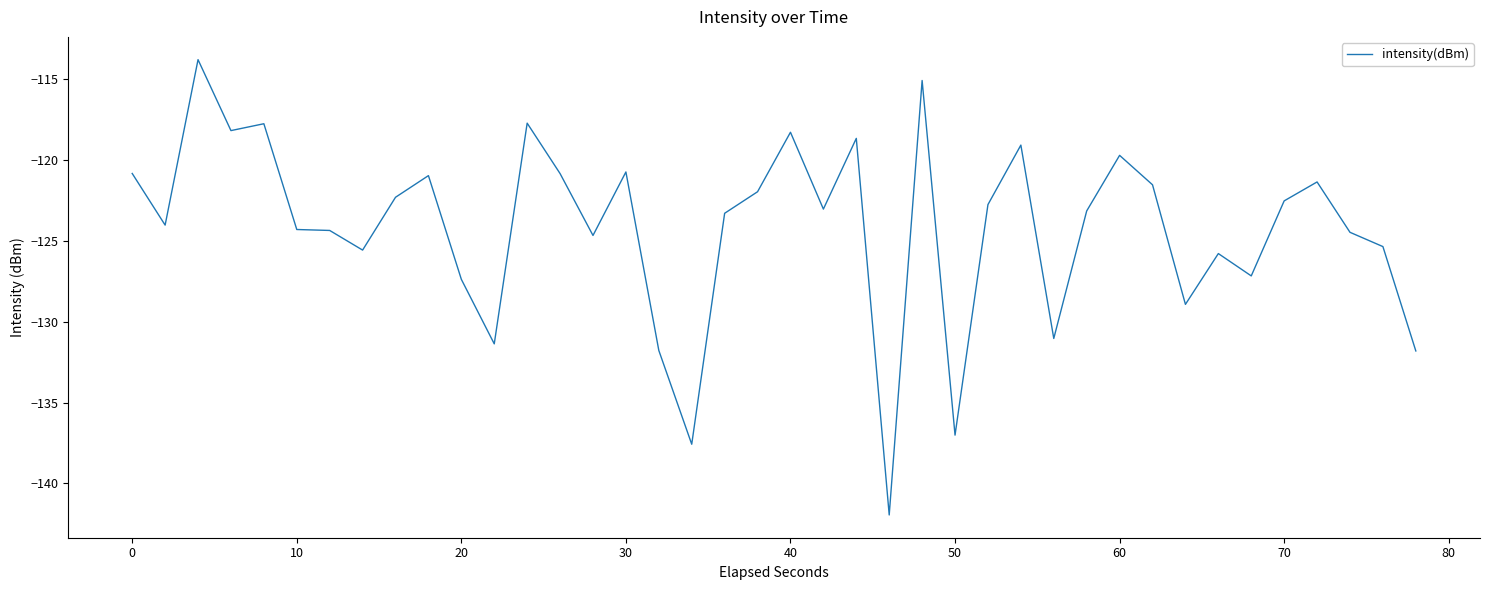

What is the smallest value displayed?

-141.9